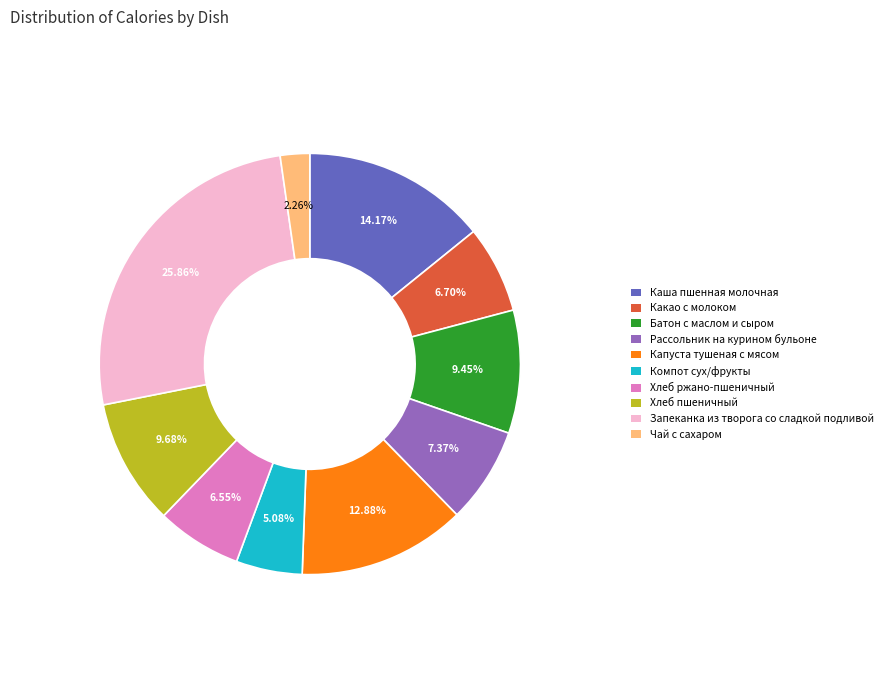

Which category has the smallest portion of the pie?

Чай с сахаром